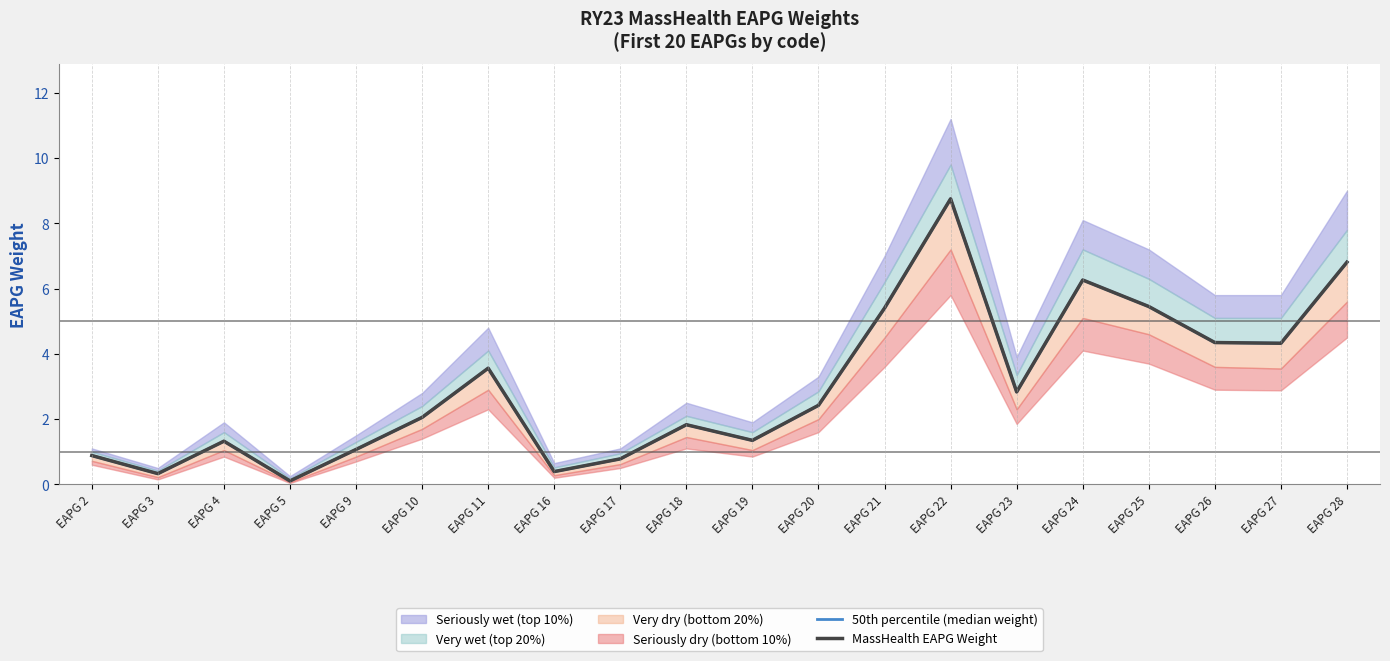

What is the value of the 50th percentile (median weight) point at the 19th from the left?

4.3